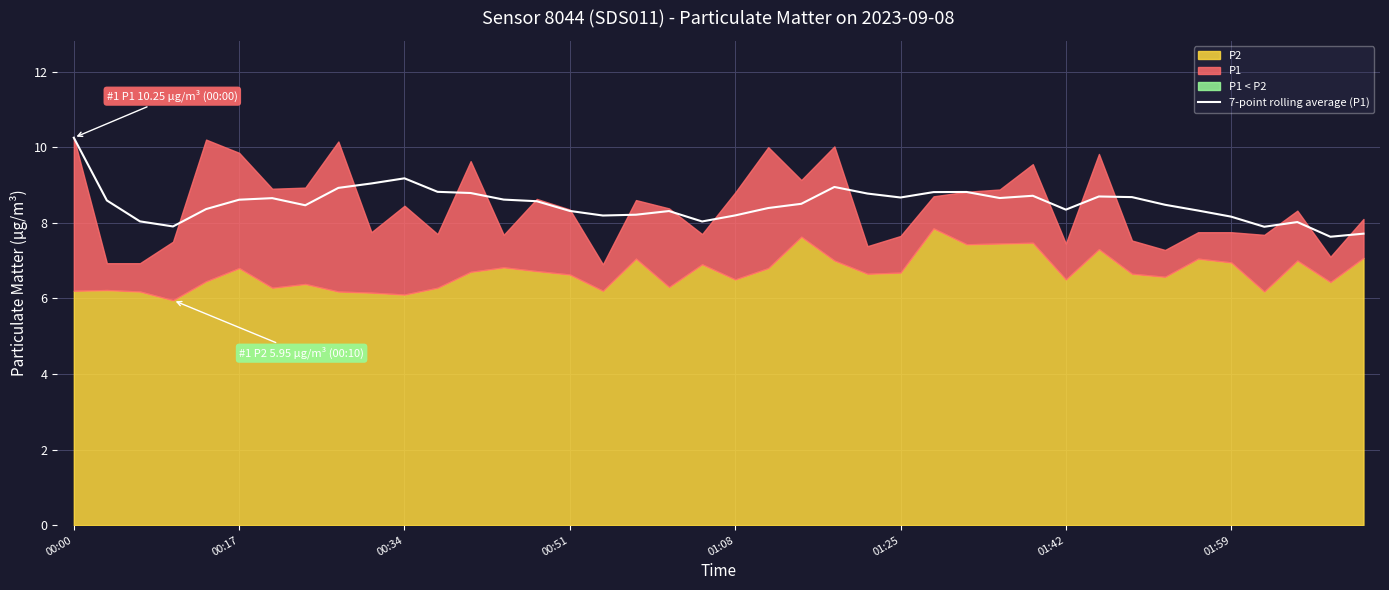

Between 34 and 32, which is larger?

32